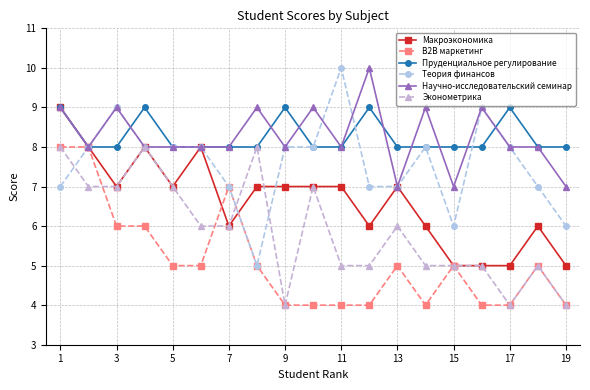

What is the value of the В2В маркетинг point at the 14th from the left?

4